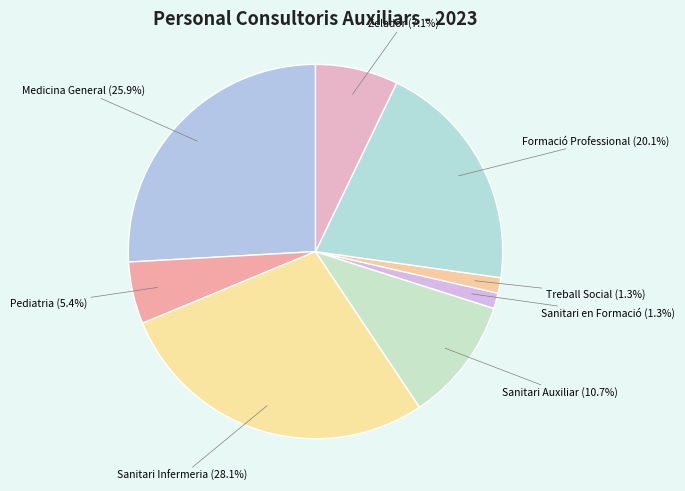

Between Treball Social and Medicina General, which is larger?

Medicina General